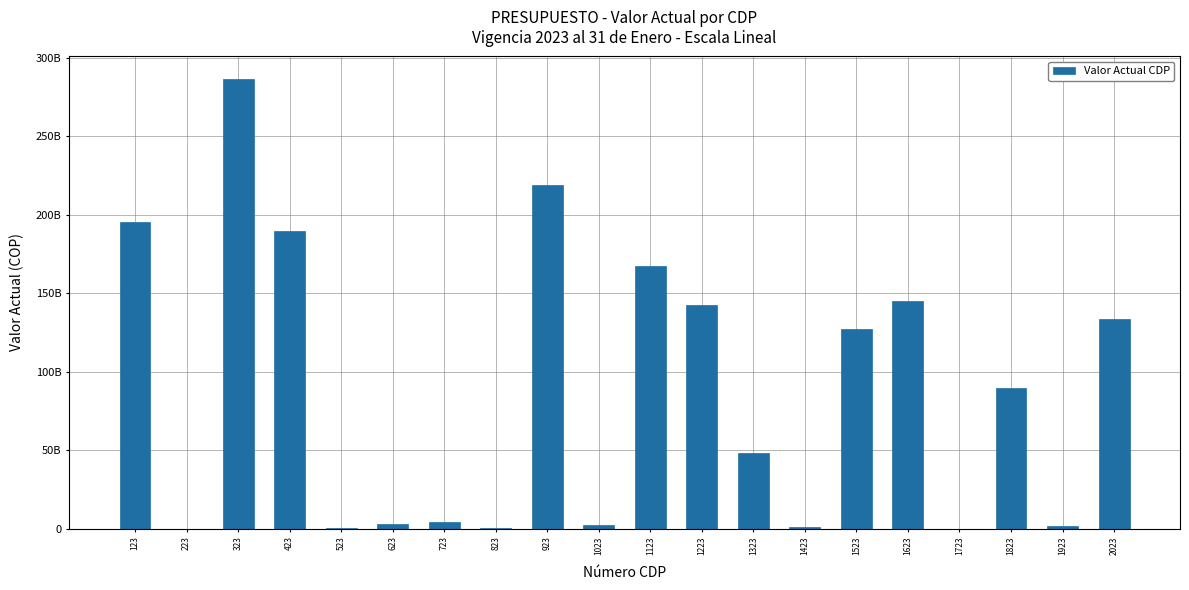

Which has a higher value, 1223 or 1323?

1223